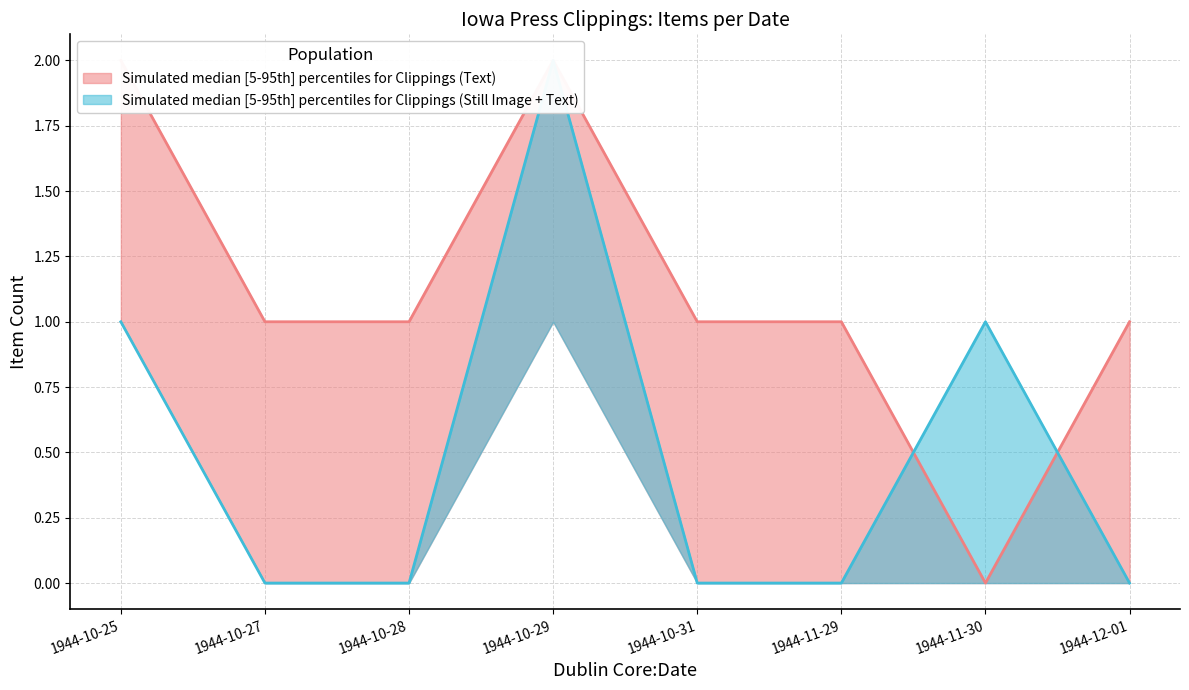

Rank the categories by value from highest to lowest.

1944-10-25, 1944-10-29, 1944-10-27, 1944-10-28, 1944-10-31, 1944-11-29, 1944-12-01, 1944-11-30